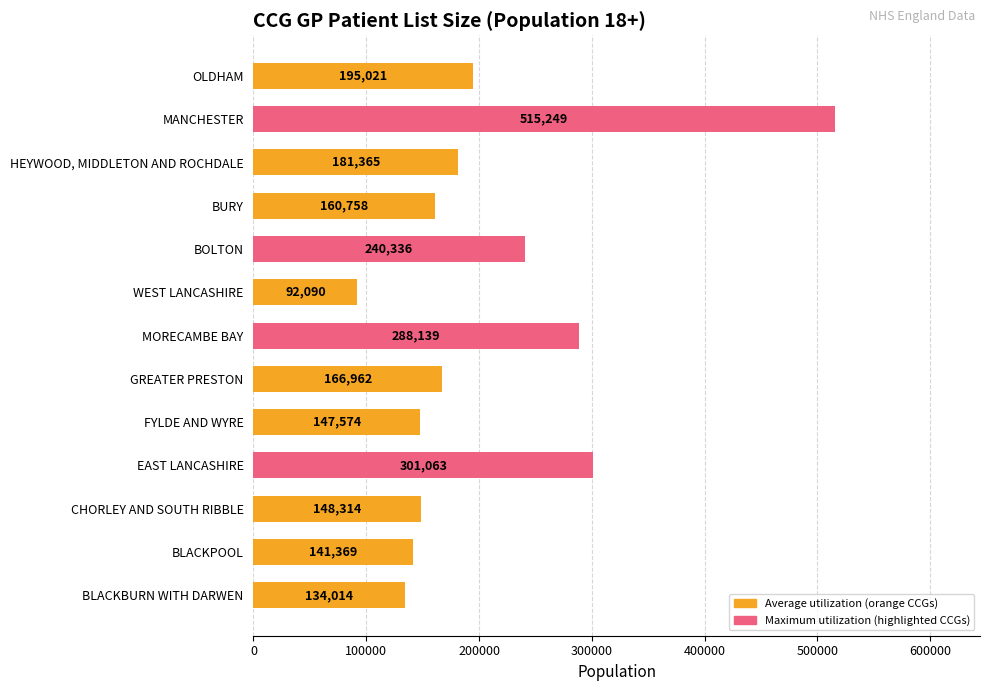

Which has a higher value, BLACKBURN WITH DARWEN or GREATER PRESTON?

GREATER PRESTON